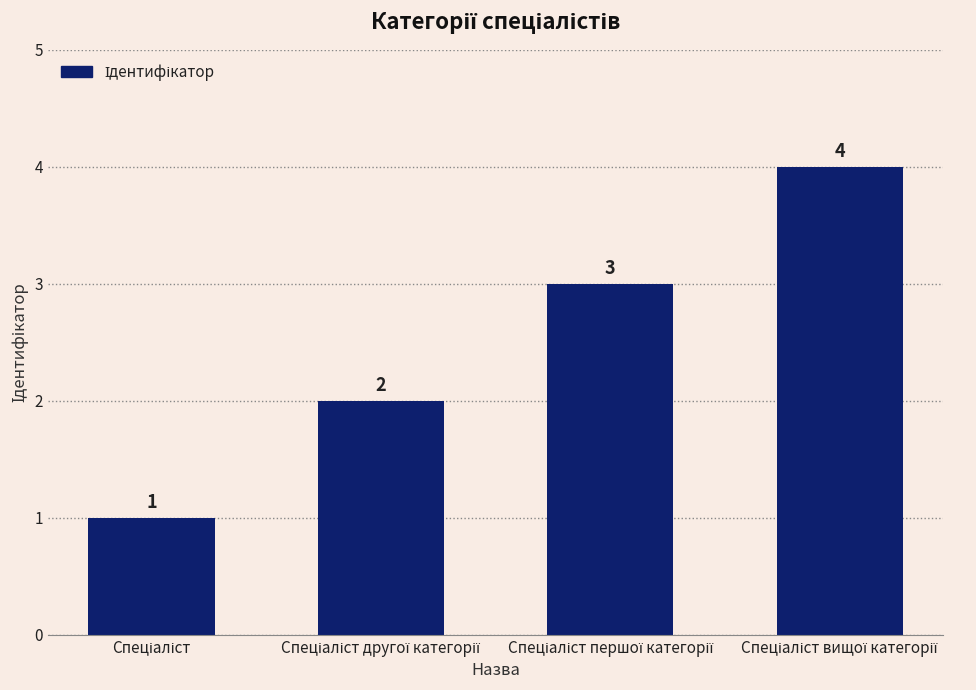

What is the difference between the second highest and second lowest values?

1